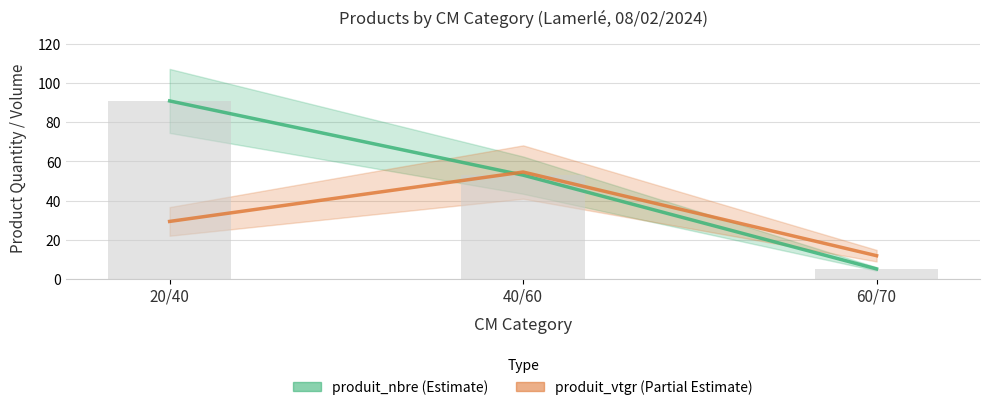

Between 20/40 and 40/60, which series saw the biggest shift?

produit_nbre